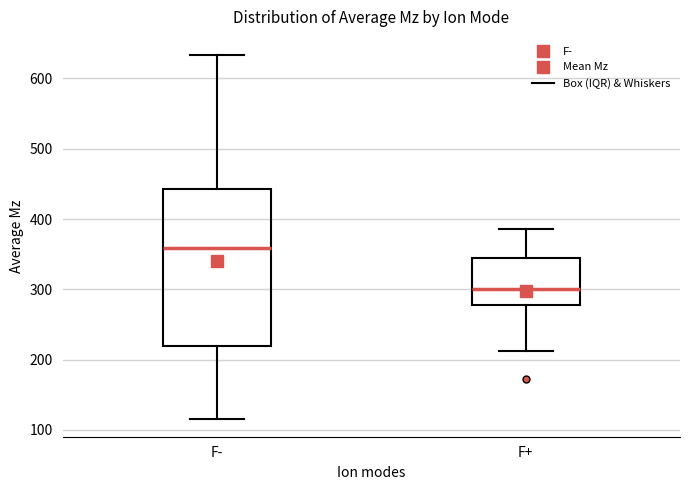

Reading left to right, transcribe this box plot: for each box, give where its median line is, the range the box spans, and where its two whiskers end, as read against the y-axis. The values are not printed on the chart, so give them approximately, as read against the axis.

F-: median 360, box 220 to 440, whiskers 120 to 630
F+: median 300, box 280 to 340, whiskers 210 to 390